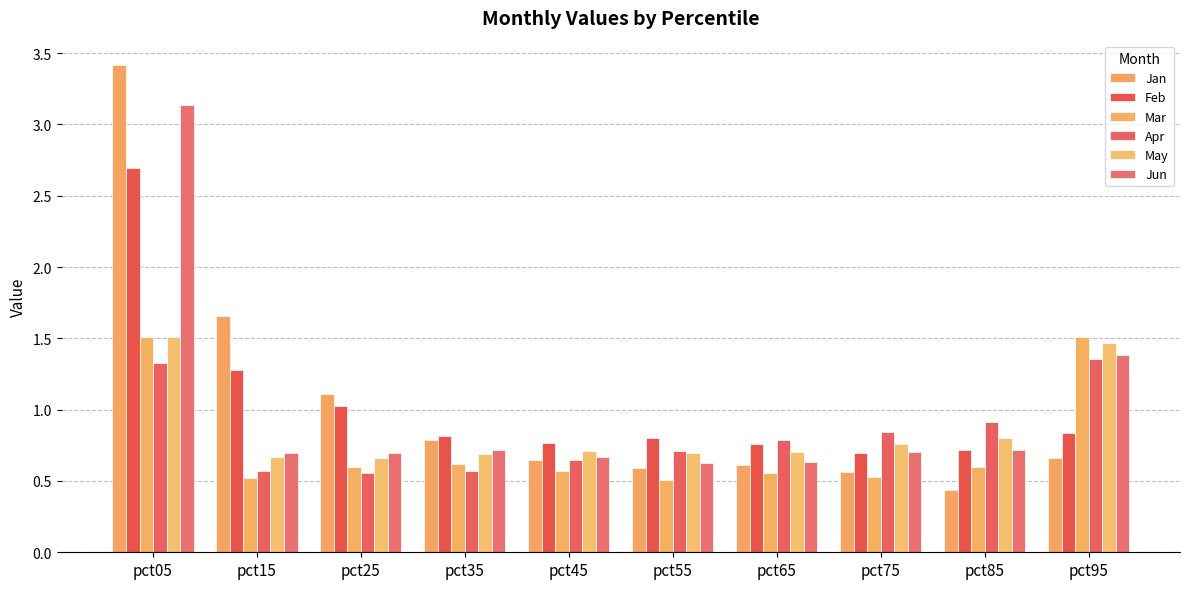

Count the number of data series in this chart.

6